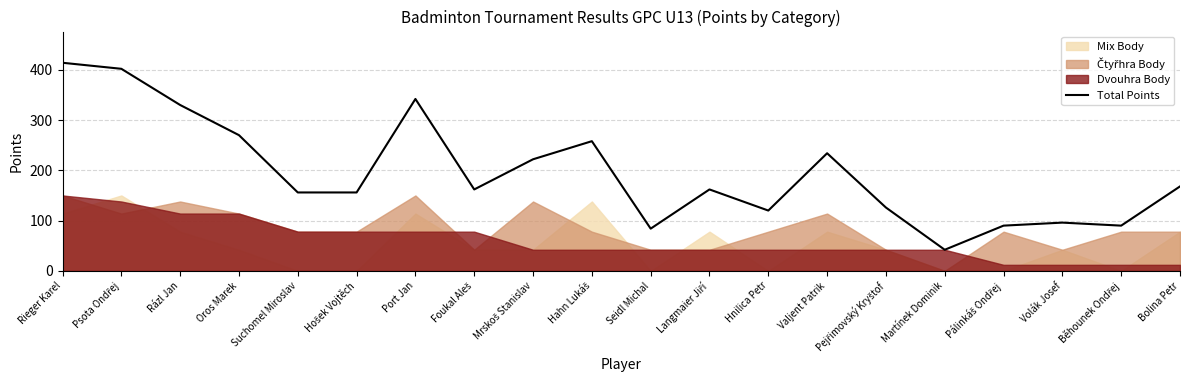

List the labels in order of value, smallest first.

Martínek Dominik, Seidl Michal, Pálinkáš Ondřej, Běhounek Ondřej, Volák Josef, Hnilica Petr, Pejřimovský Kryštof, Suchomel Miroslav, Hošek Vojtěch, Foukal Aleš, Langmaier Jiří, Bolina Petr, Mrskoš Stanislav, Valjent Patrik, Hahn Lukáš, Oros Marek, Rázl Jan, Port Jan, Psota Ondřej, Rieger Karel